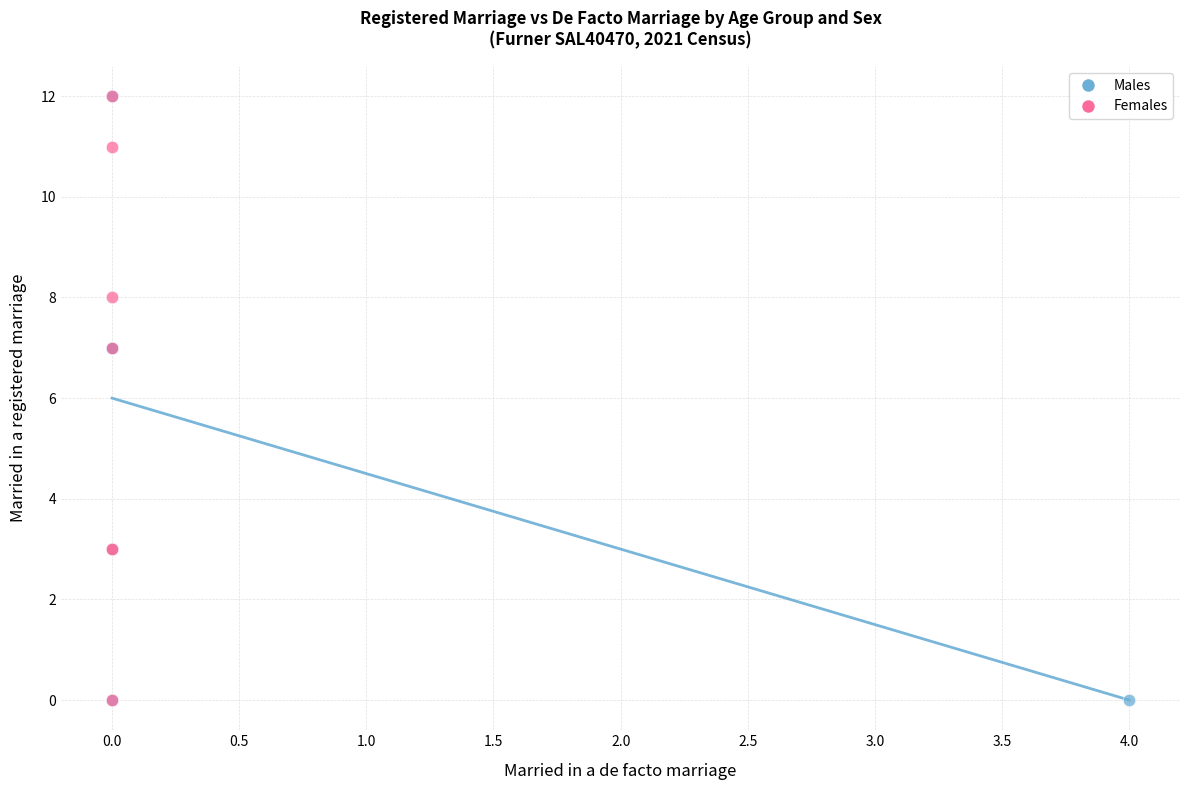

What are all the series names shown in the legend?

Males, Females